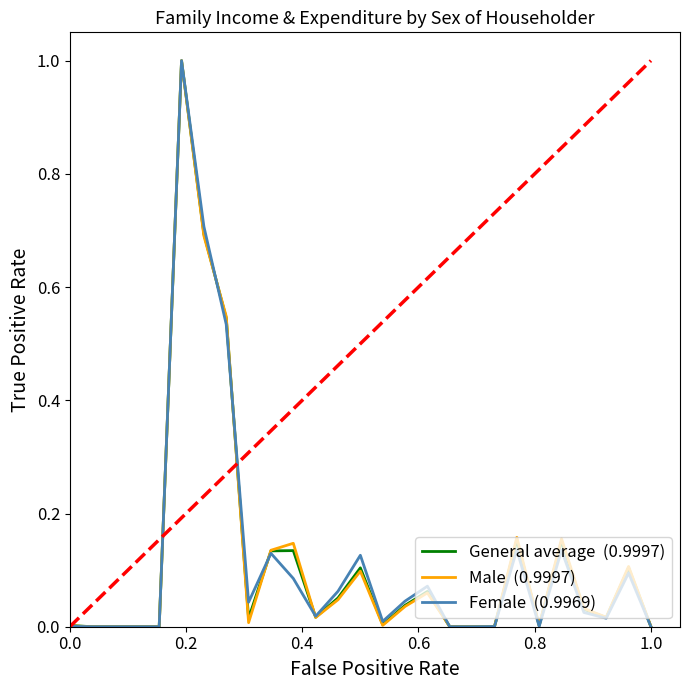

What is the maximum value shown in the chart?

1.0